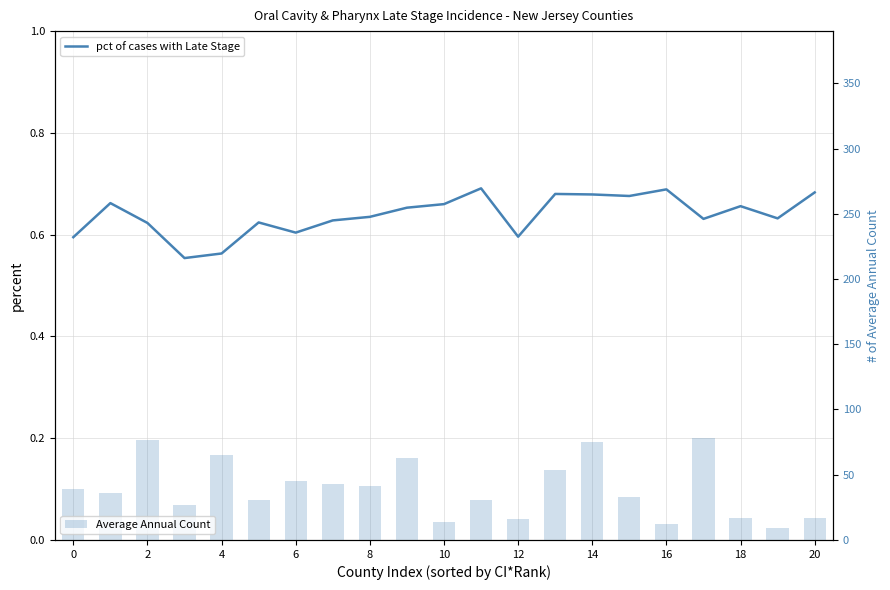

How many data points in Average Annual Count are less than 36?

10